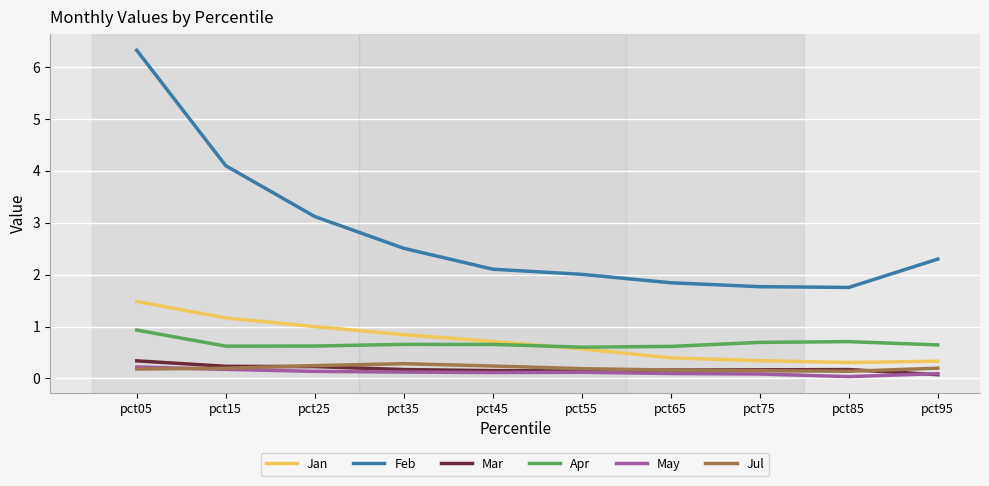

What are all the series names shown in the legend?

Jan, Feb, Mar, Apr, May, Jul